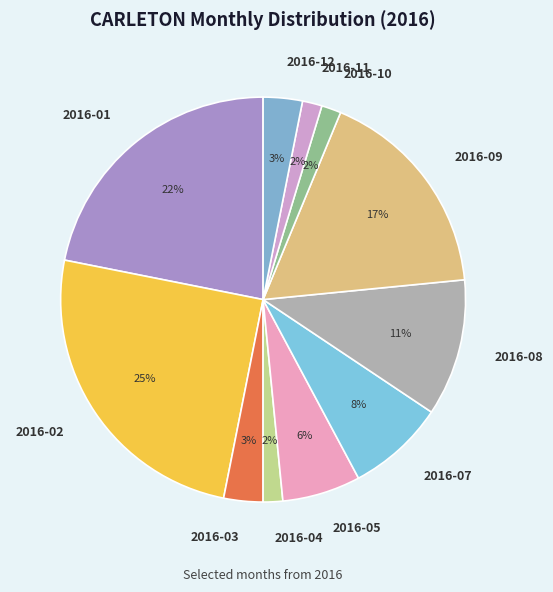

Between 2016-08 and 2016-09, which is larger?

2016-09